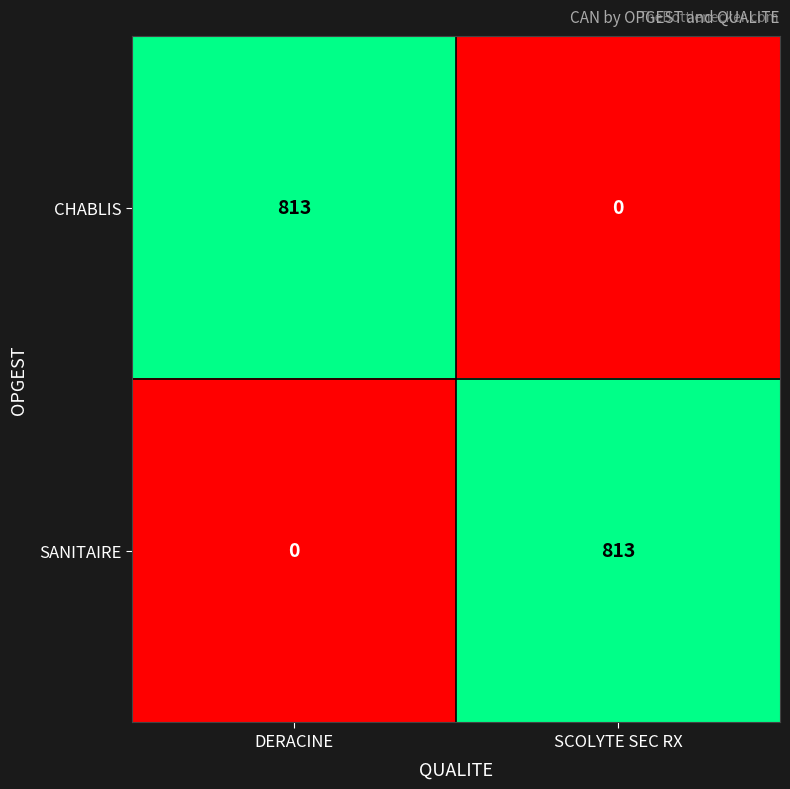

Count the number of data series in this chart.

2